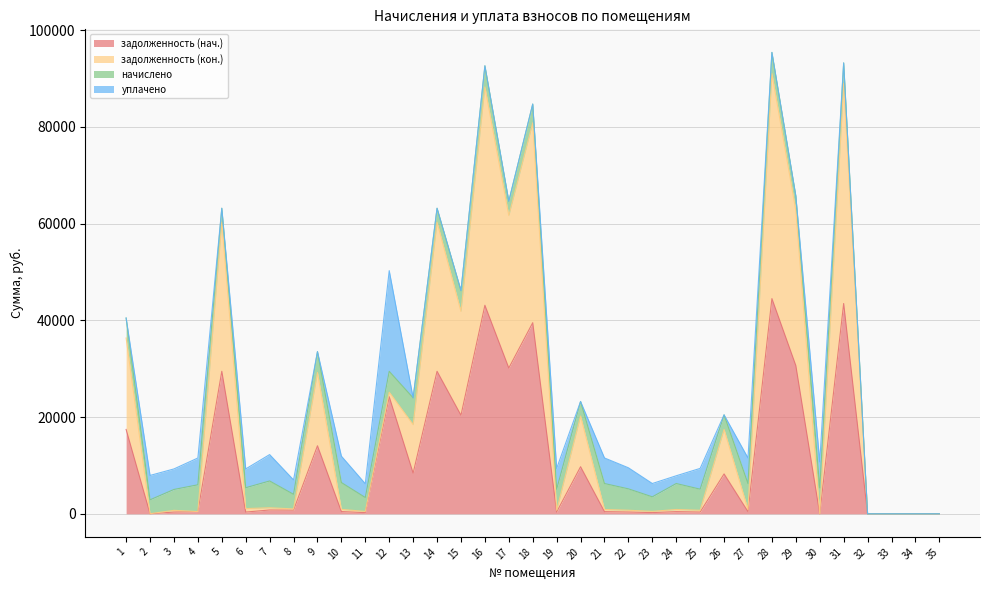

At which label does задолженность (кон.) reach its peak?

28